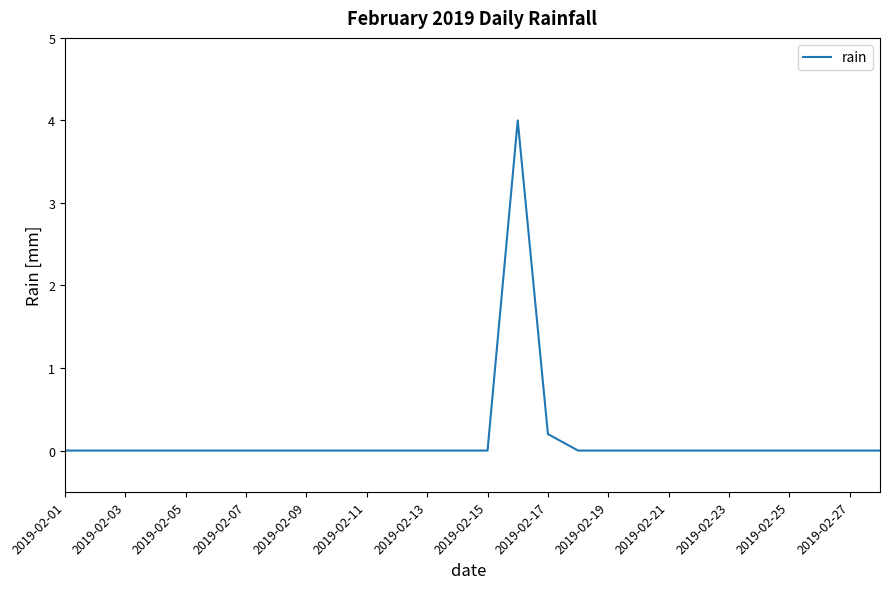

What is the difference between the maximum and minimum values?

4.0